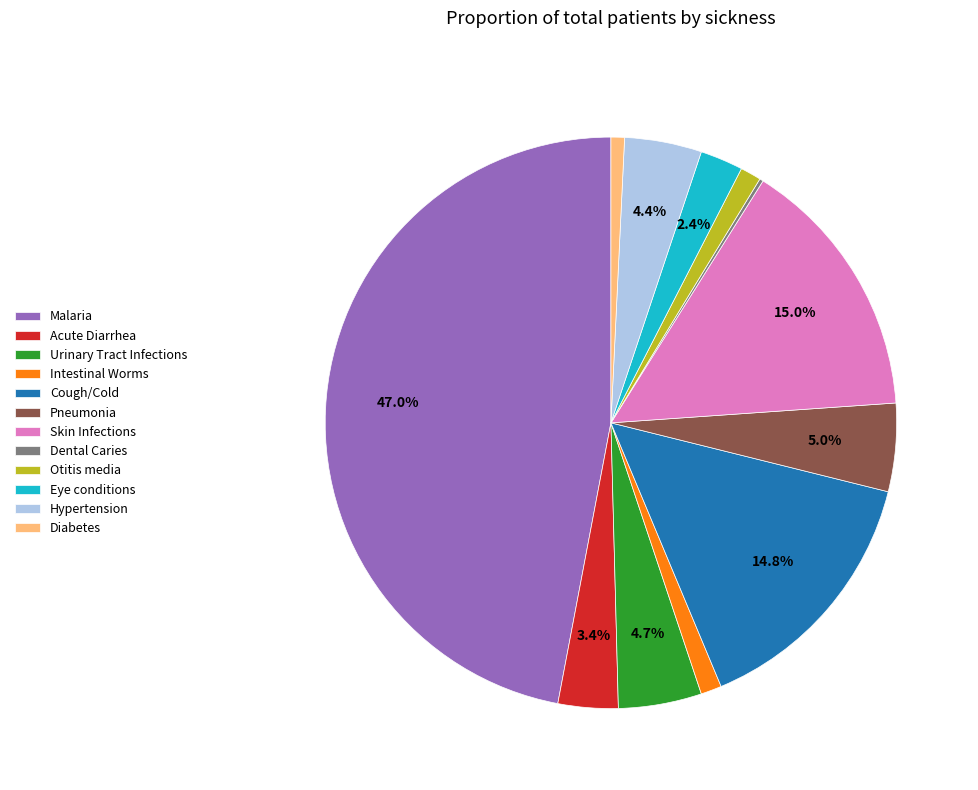

Combined, do Intestinal Worms and Acute Diarrhea account for over 50%?

No